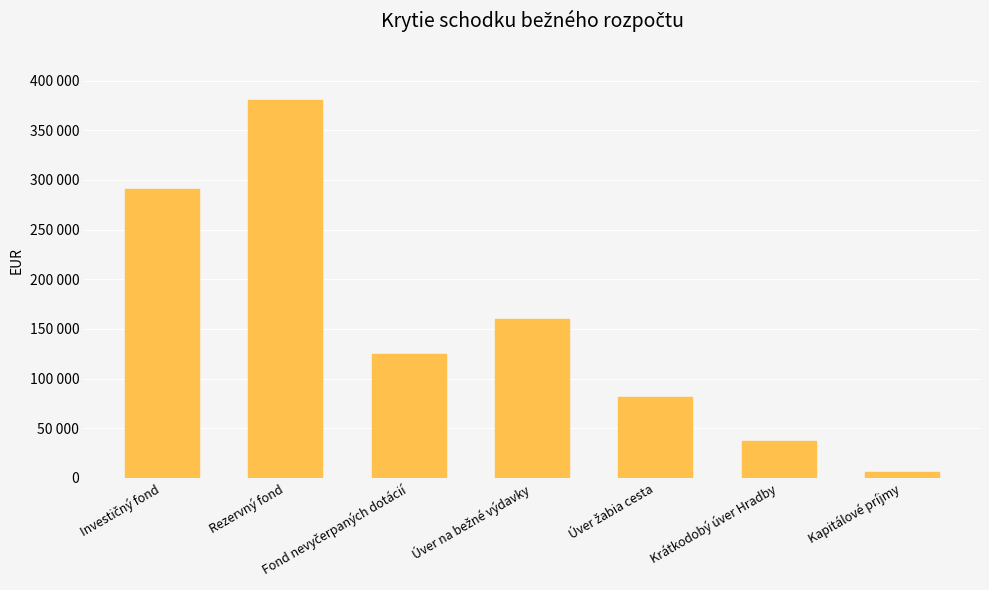

Where does the data first go above 124273?

Investičný fond